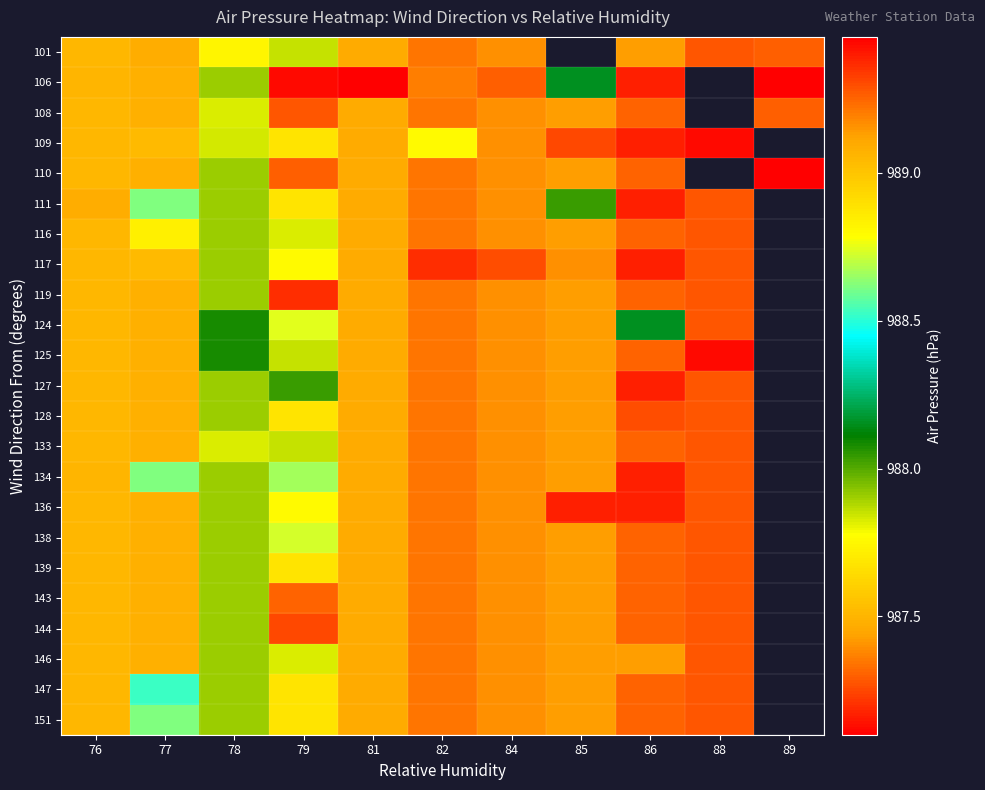

Between 77 and 89, which series saw the biggest shift?

106